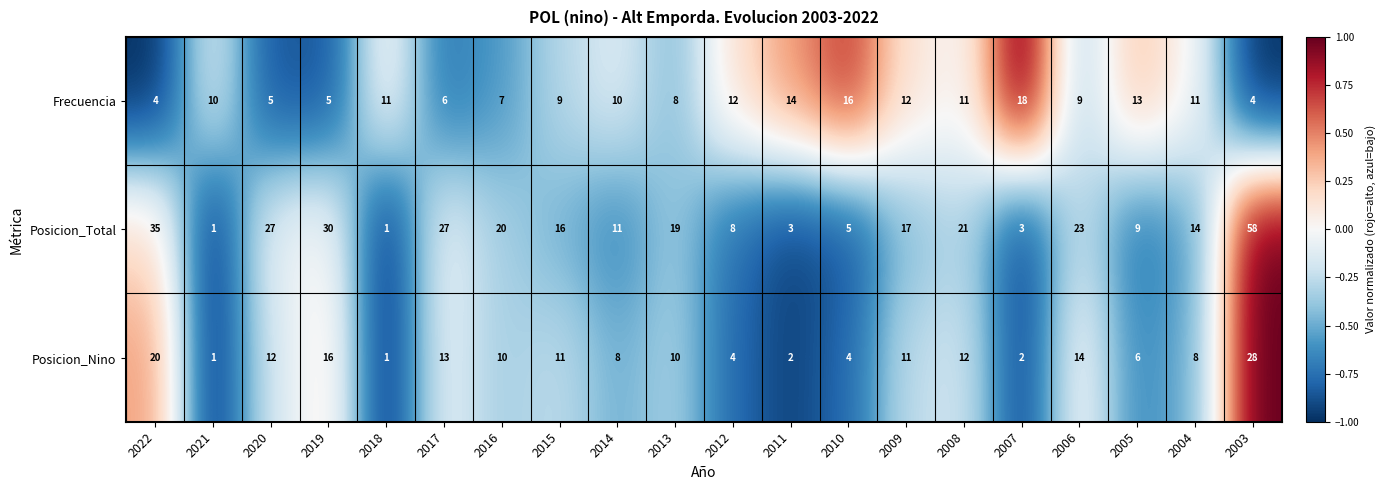

What is the maximum value shown in the chart?

58